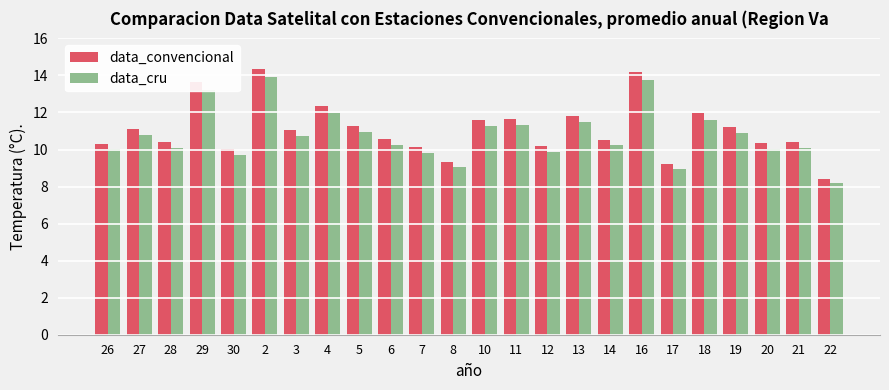

Rank the series by their average value, from highest to lowest.

data_convencional, data_cru